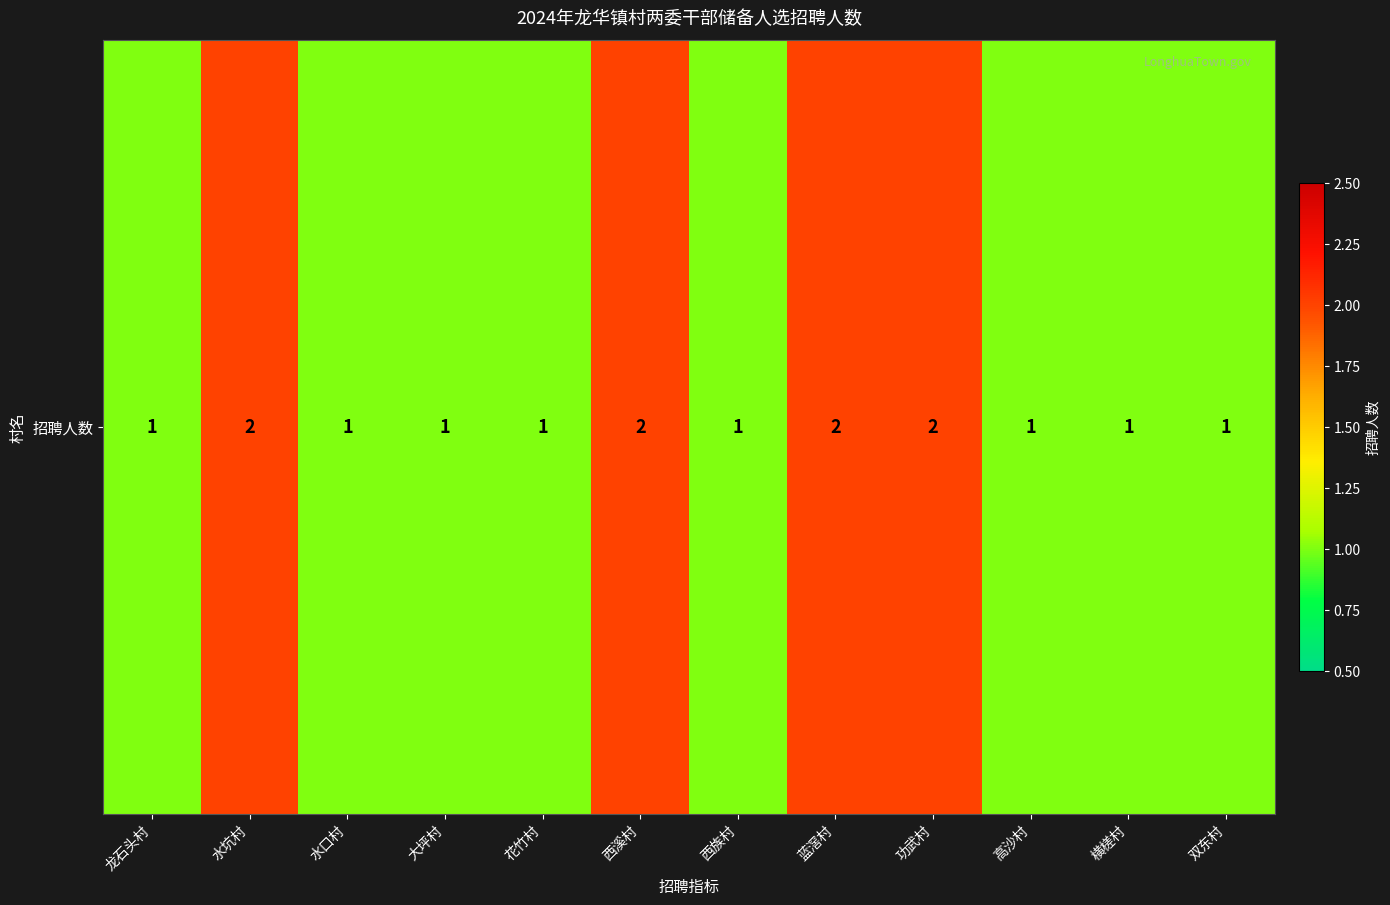

Count the number of values greater than 1.

4